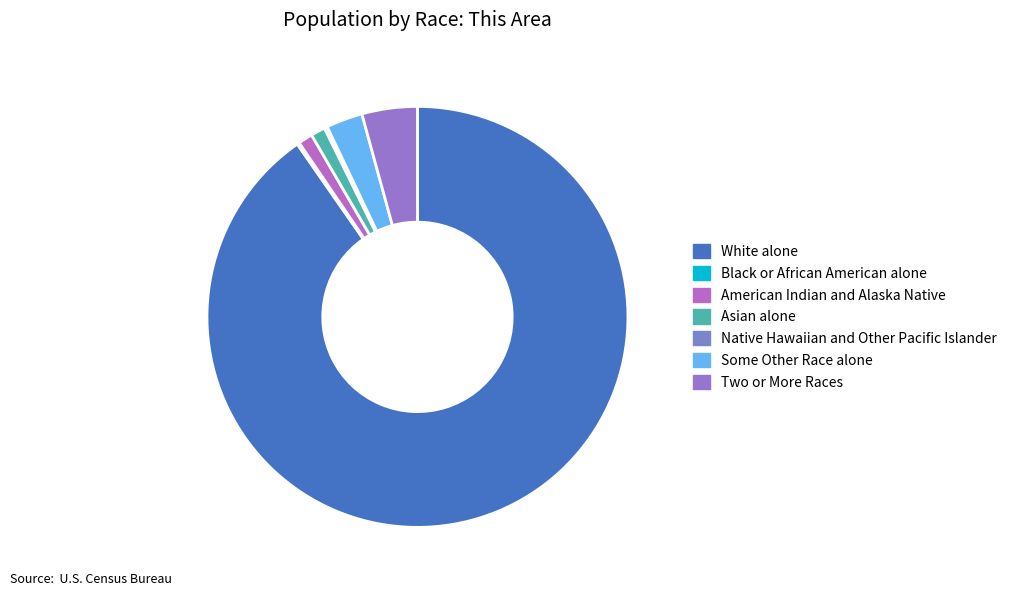

How much of the chart is everything except American Indian and Alaska Native?

98.9%